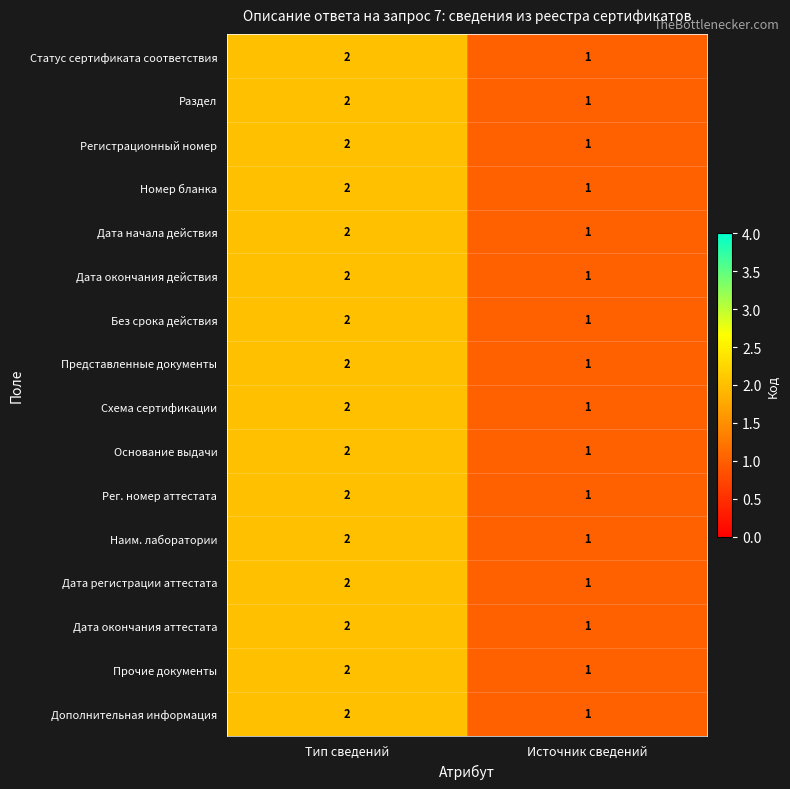

At which category does the chart reach its minimum across all series?

Источник сведений